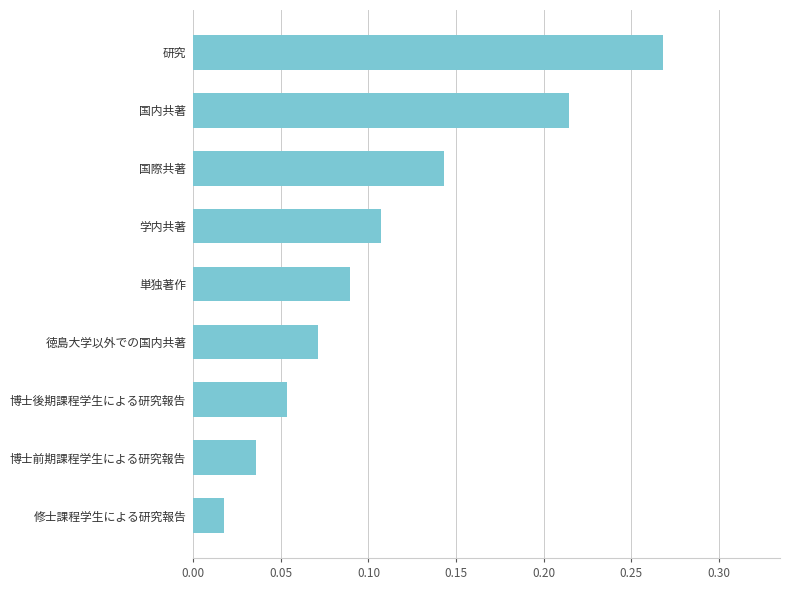

Which has a higher value, 徳島大学以外での国内共著 or 国内共著?

国内共著